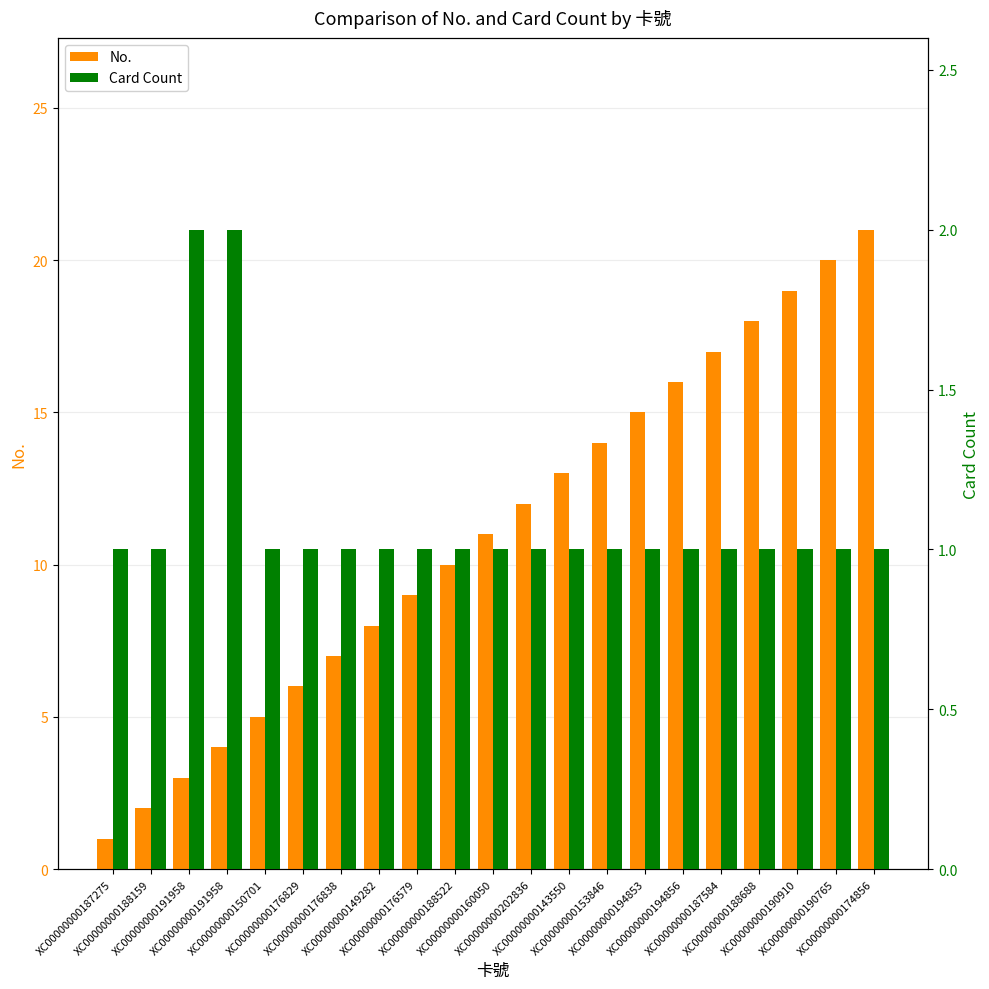

How many categories are shown in the chart?

21